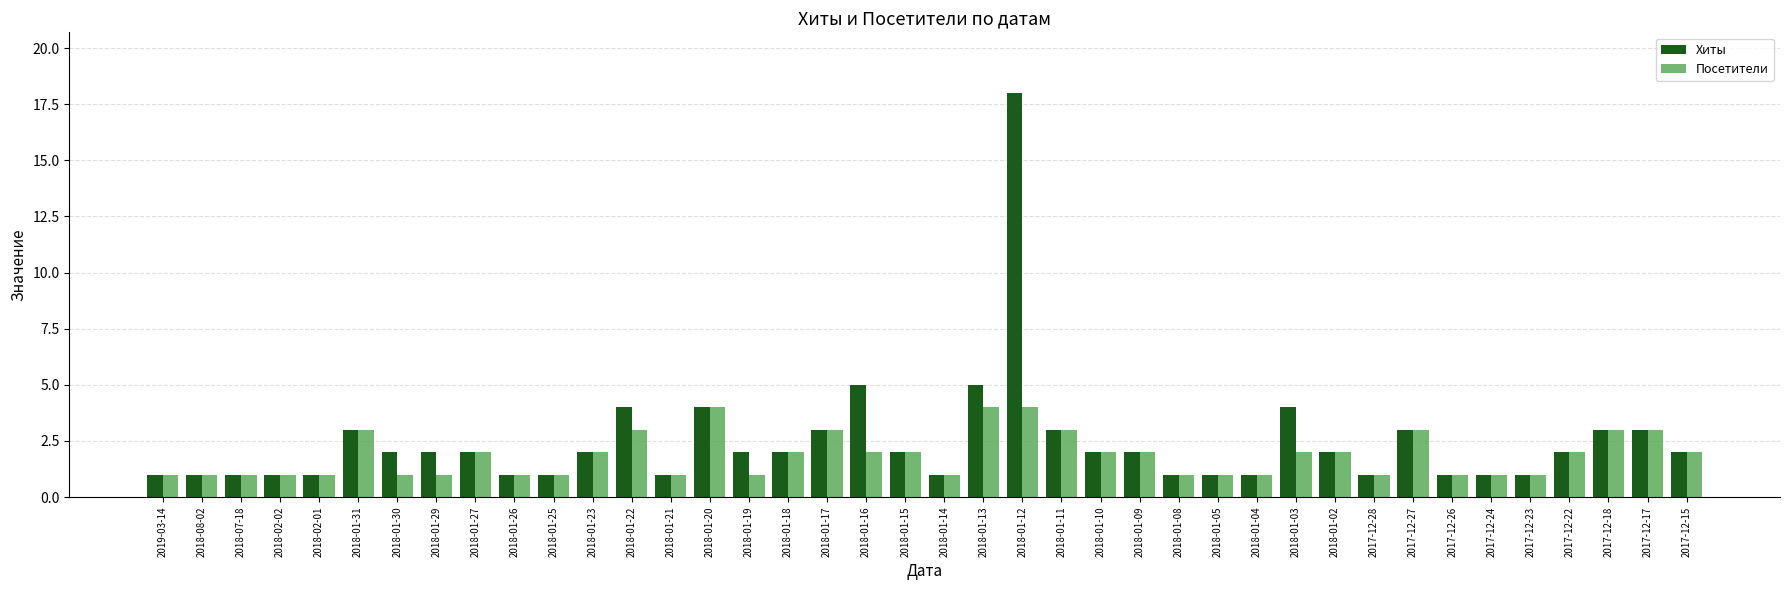

What are all the series names shown in the legend?

Хиты, Посетители